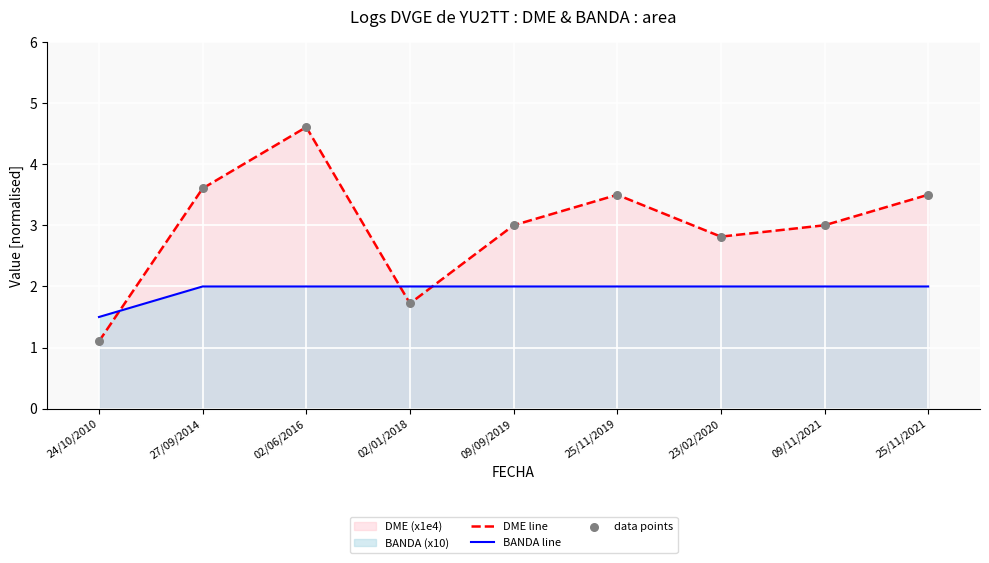

What is the total value across all series at 09/09/2019?

5.0